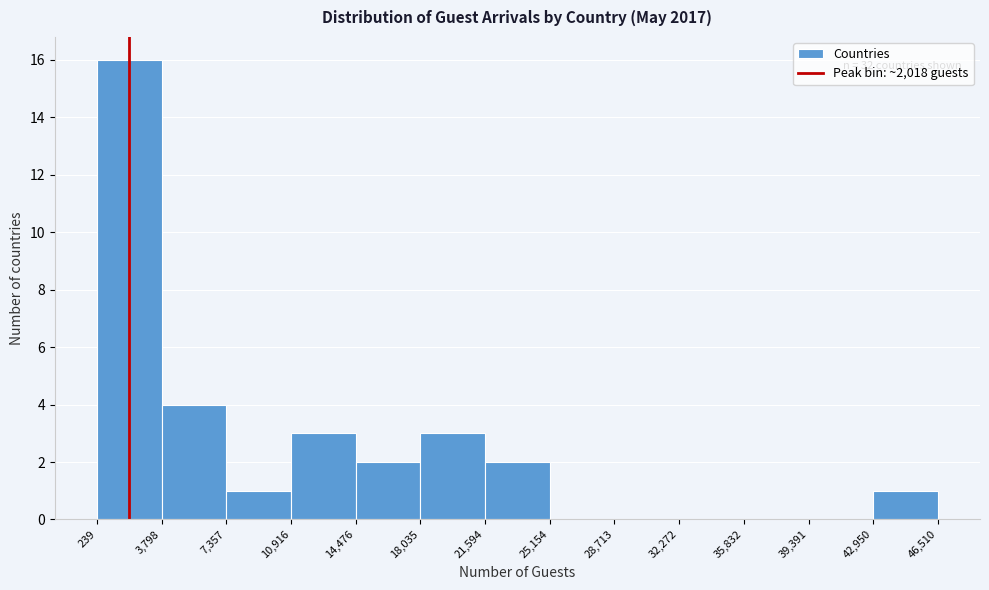

Which range on the x-axis has the tallest bar?

239 to 3,798